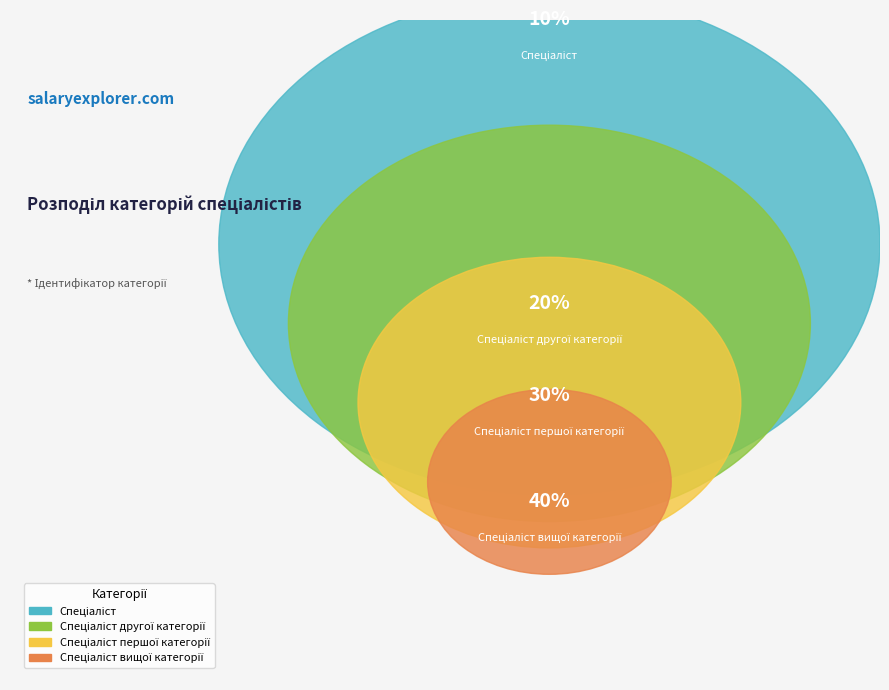

Rank the categories by value from highest to lowest.

Спеціаліст вищої категорії, Спеціаліст першої категорії, Спеціаліст другої категорії, Спеціаліст